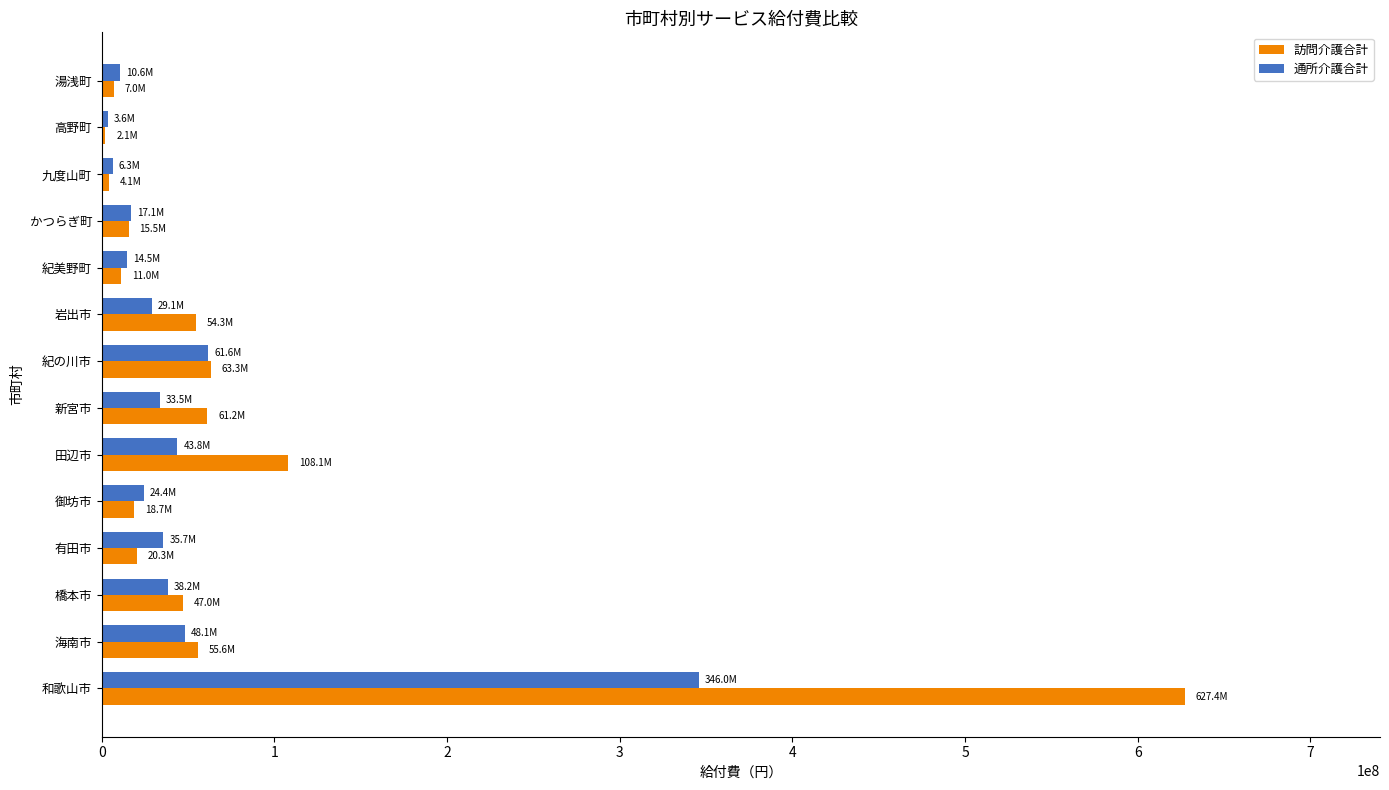

What is the sum of all 通所介護合計 values?

712616202